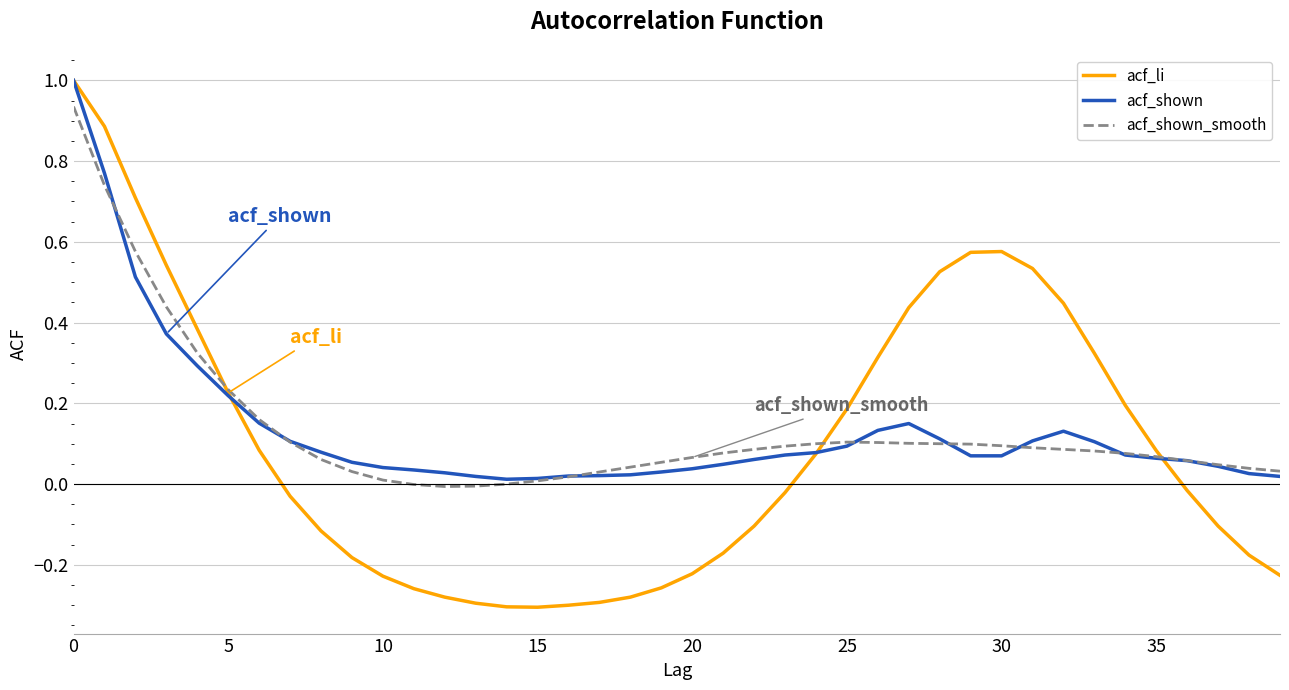

What is the label of the 10th point from the left?

9